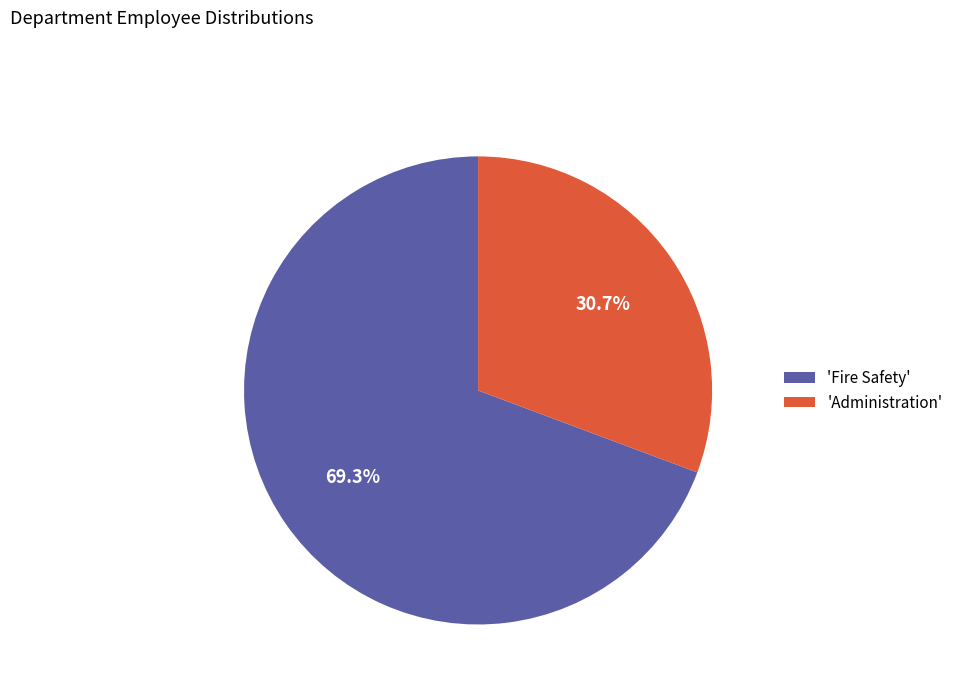

Rank the categories by value from highest to lowest.

'Fire Safety', 'Administration'